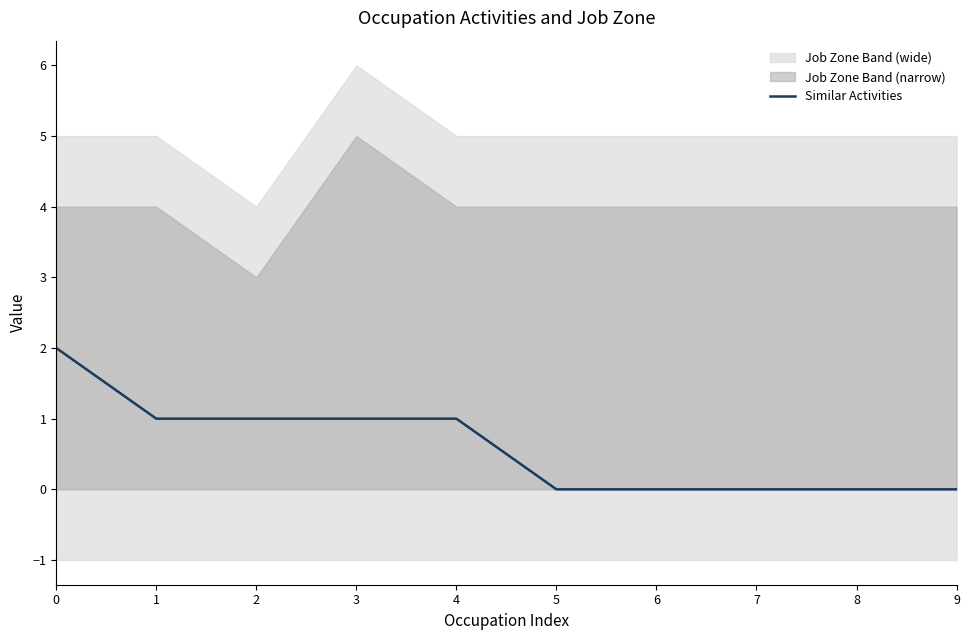

What is the average value?

1